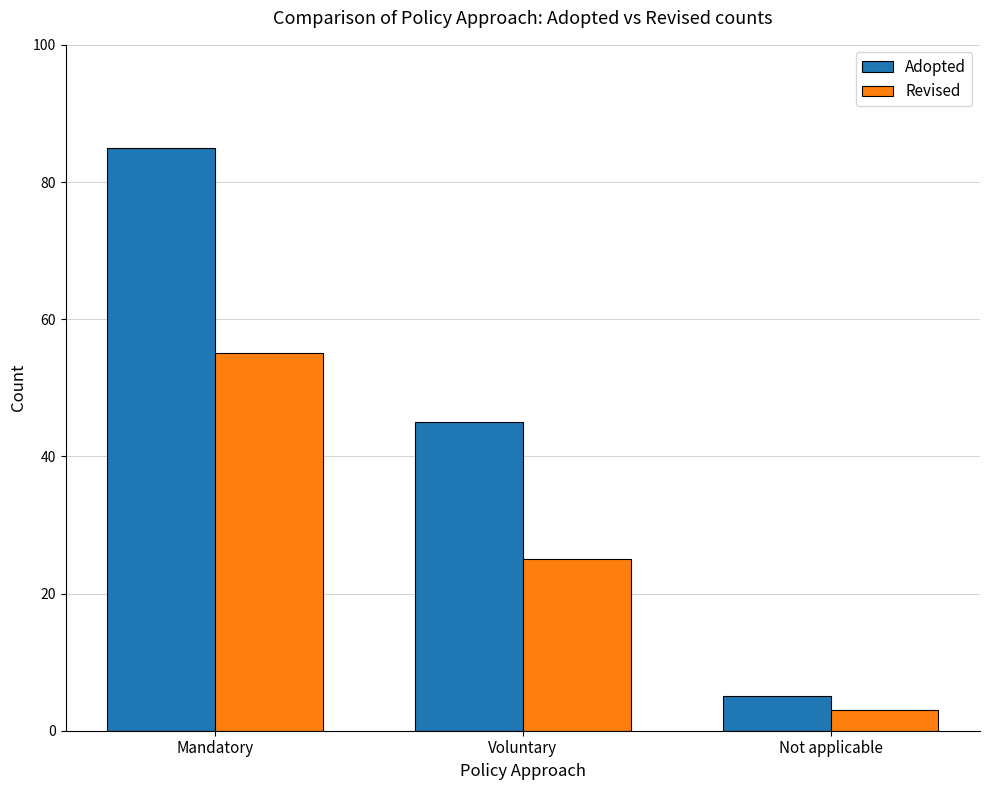

What is the difference between the highest and lowest values at Voluntary?

20